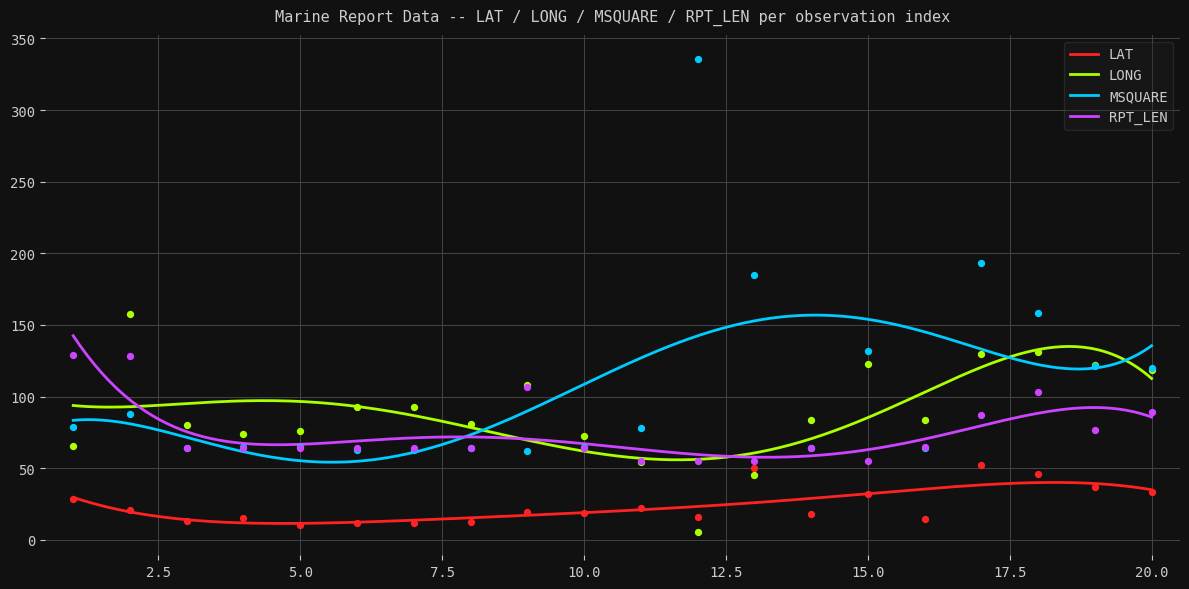

Which series has the largest Y range (max minus min)?

MSQUARE